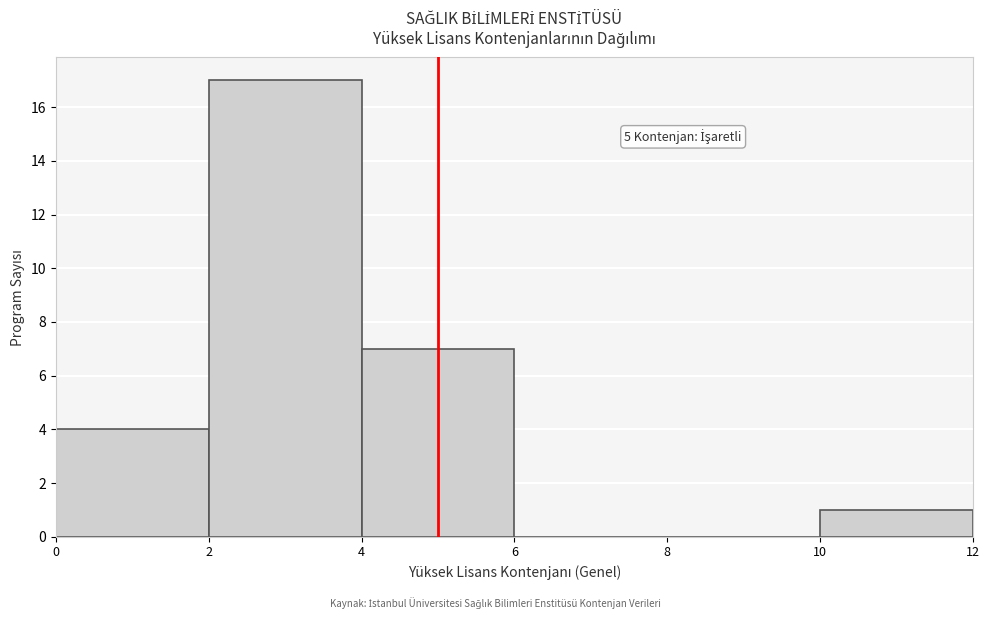

Over which range of the x-axis is the bar tallest?

2 to 4